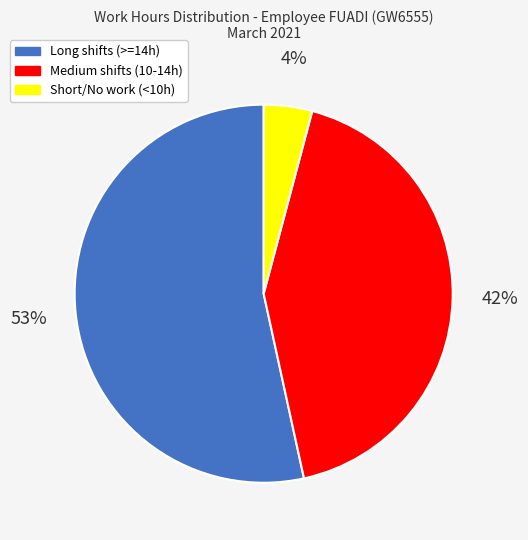

To the nearest percent, what is the difference between the largest and smallest slice percentages?

49%